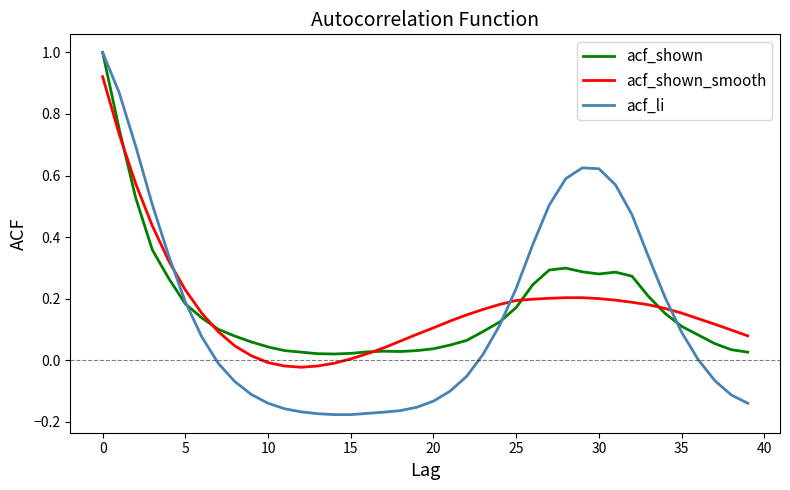

Count the number of data series in this chart.

3